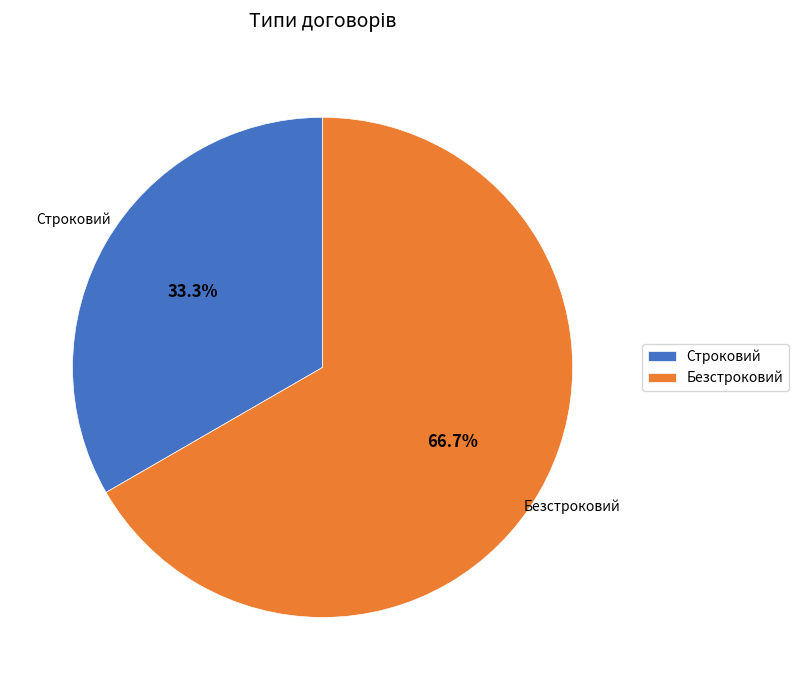

Is there a majority slice in this chart?

Yes